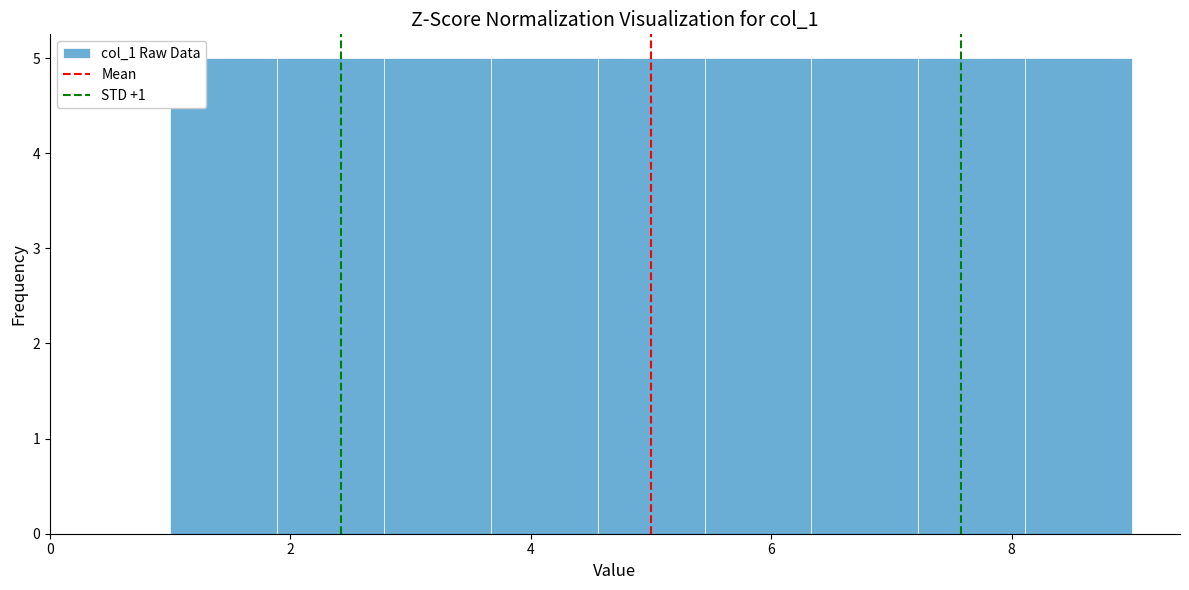

Reading left to right, transcribe this chart: for each bar, give the range it covers on the x-axis and its height. Neither the bar edges nor the heights are printed on the chart, so give them approximately, as read against the axes.

1.0 to 1.8: 5
1.8 to 2.8: 5
2.8 to 3.6: 5
3.6 to 4.6: 5
4.6 to 5.4: 5
5.4 to 6.4: 5
6.4 to 7.2: 5
7.2 to 8.2: 5
8.2 to 9.0: 5